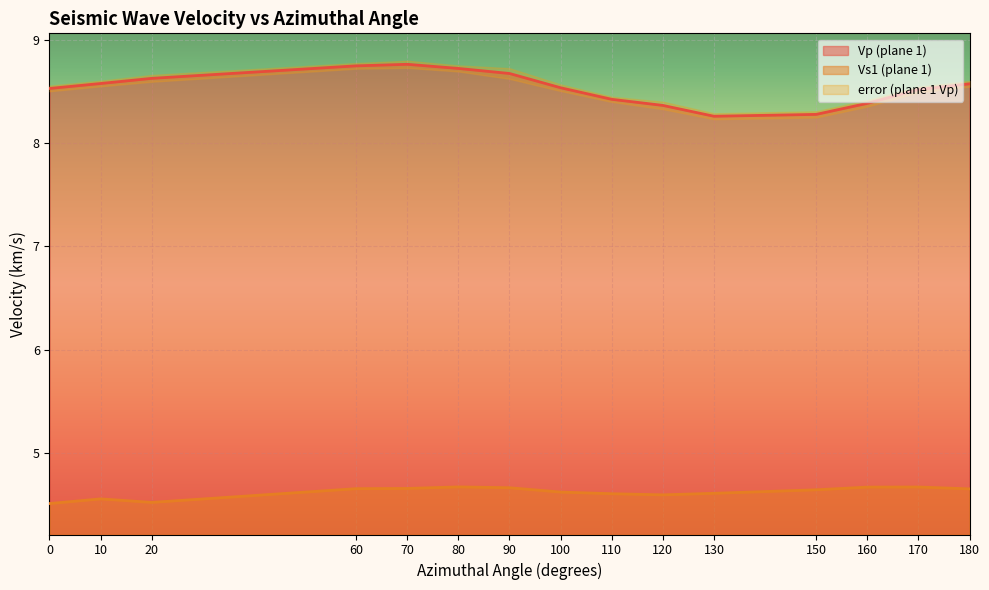

Rank the categories by Vp (plane 1) value from lowest to highest.

130, 150, 120, 160, 110, 170, 0, 100, 180, 10, 20, 90, 80, 60, 70